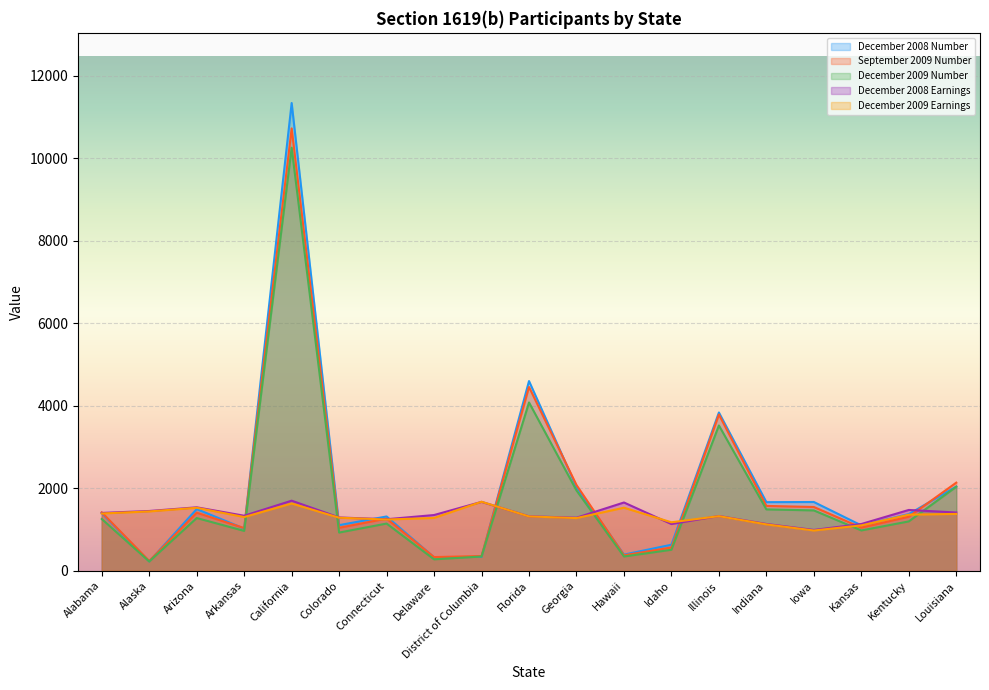

Where is December 2009 Number nearest to the value 5242?

Florida